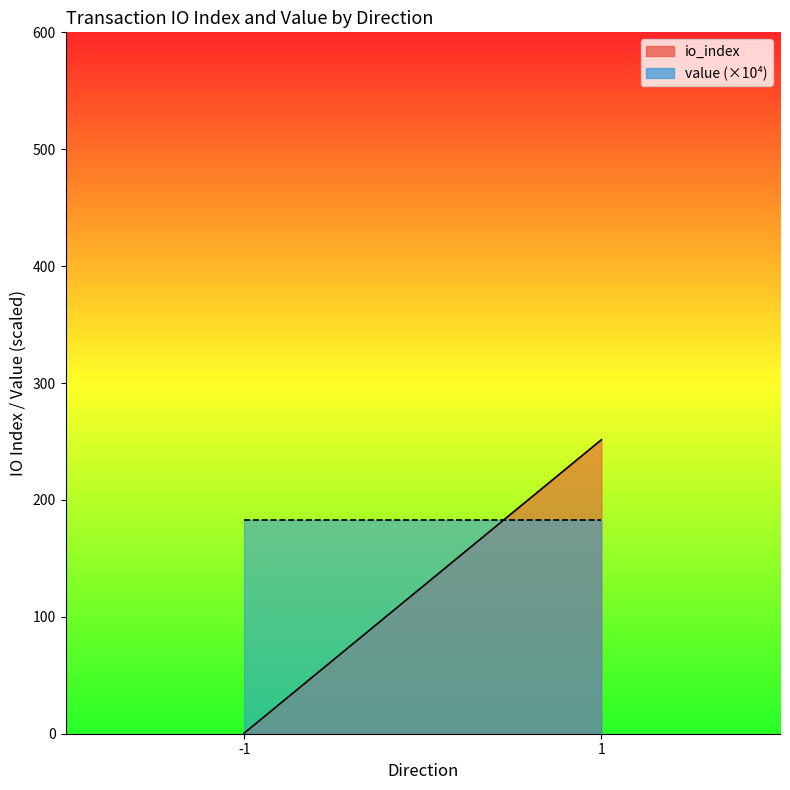

How many lines are shown in the chart?

2